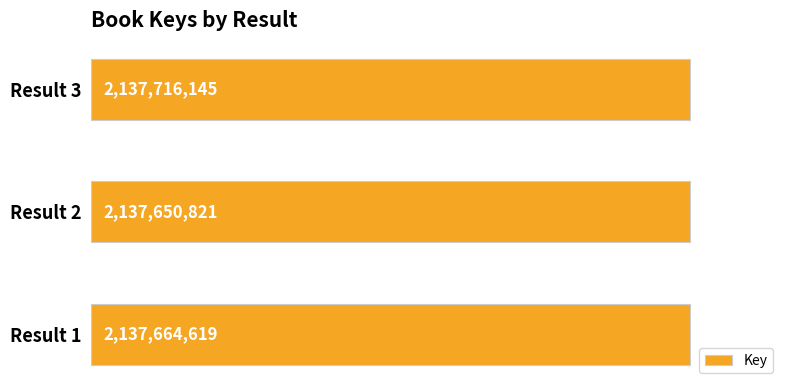

Are the bars horizontal?

Yes